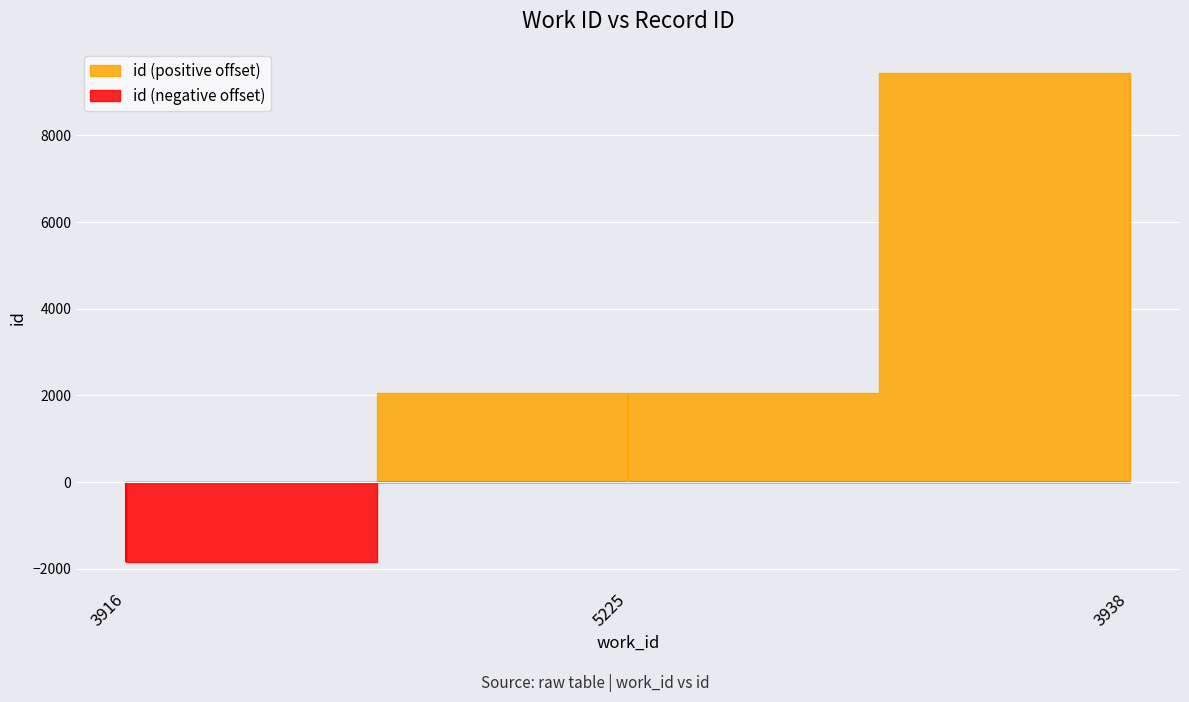

Which label corresponds to the smallest value in the chart?

3916